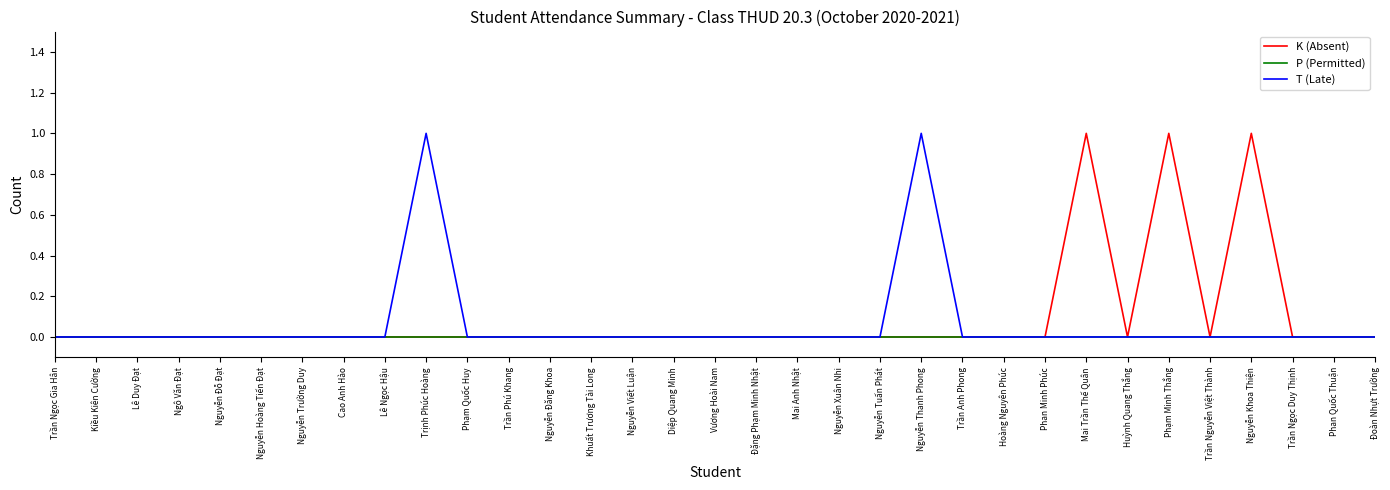

True or false: K (Absent) has a value of 0 at Phan Quốc Thuận.

True